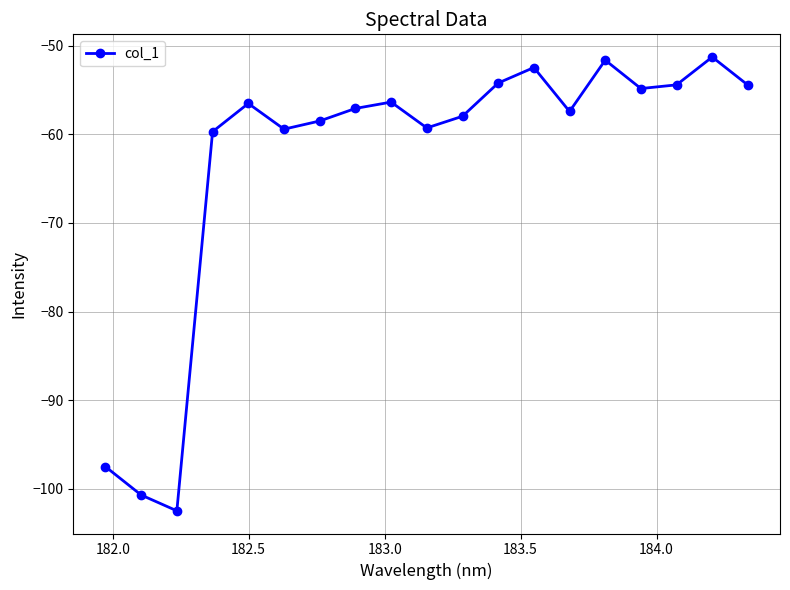

How many values are below -57?

10